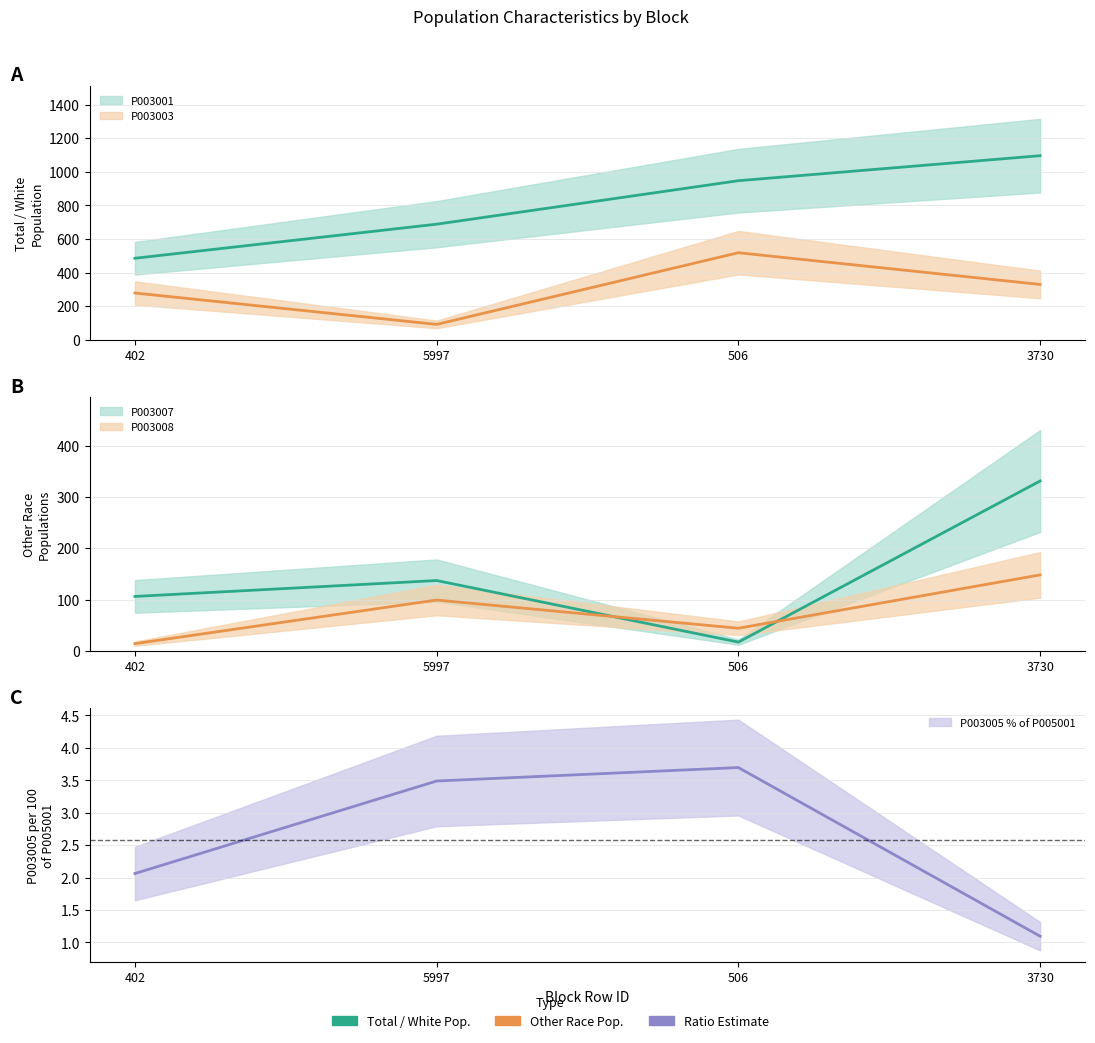

True or false: P003001 and P003003 intersect in this chart.

False